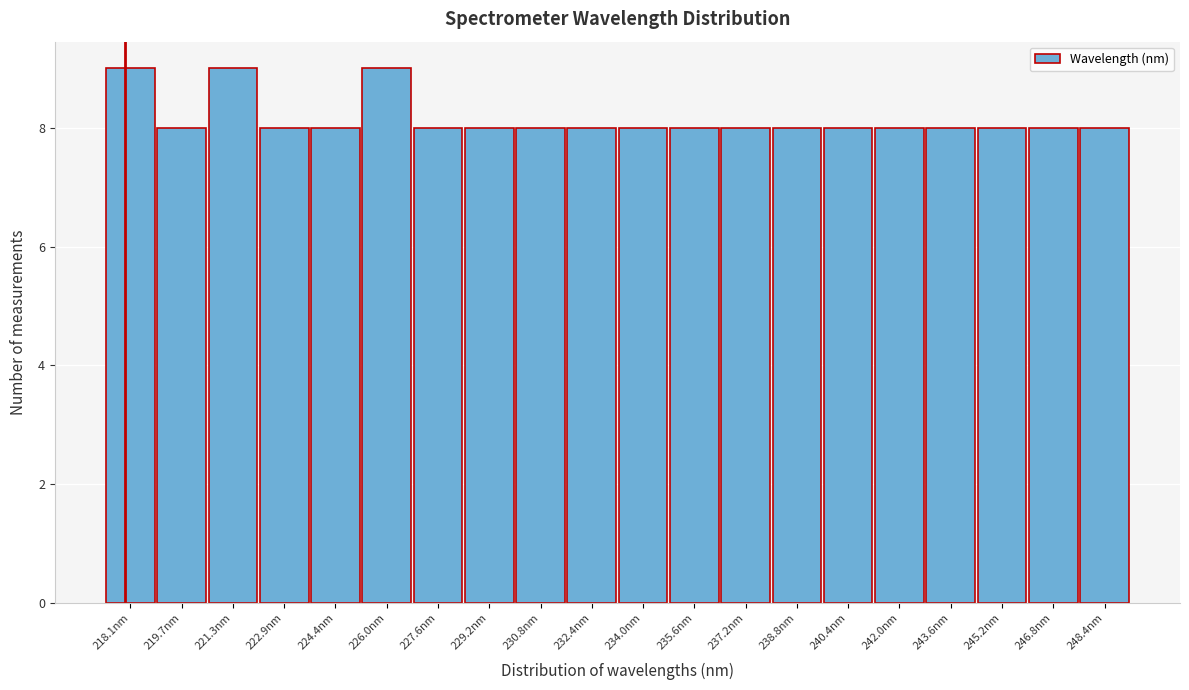

Reading right to left, transcribe all the data shown in this chart.

248.4nm=8	246.8nm=8	245.2nm=8	243.6nm=8	242.0nm=8	240.4nm=8	238.8nm=8	237.2nm=8	235.6nm=8	234.0nm=8	232.4nm=8	230.8nm=8	229.2nm=8	227.6nm=8	226.0nm=9	224.4nm=8	222.9nm=8	221.3nm=9	219.7nm=8	218.1nm=9